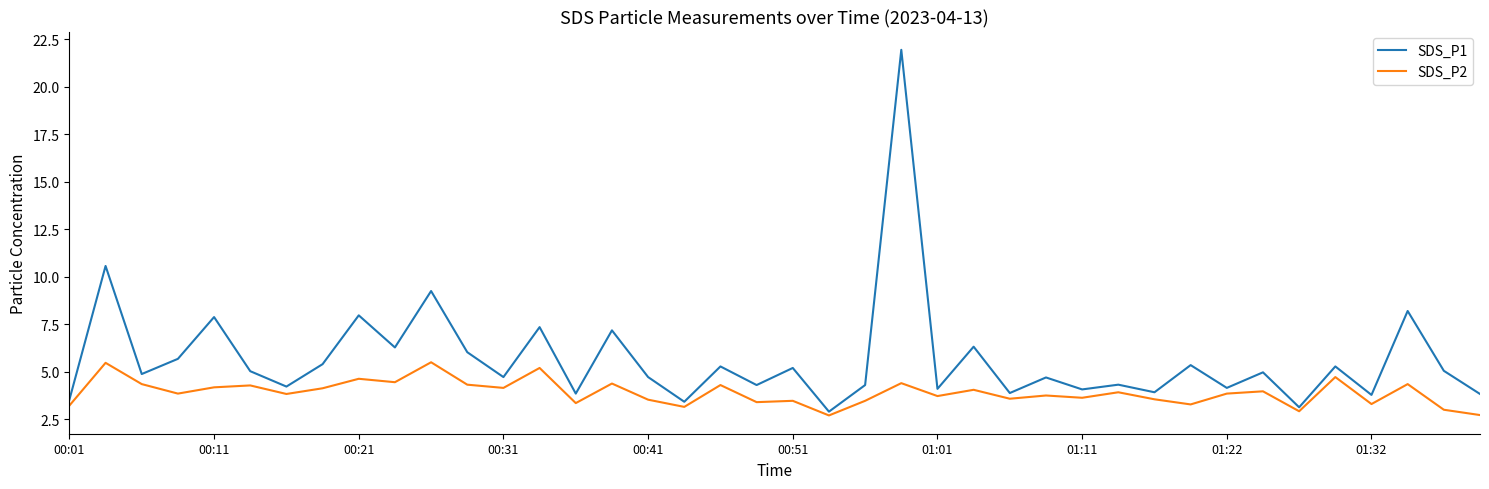

What is the sum of all SDS_P2 values?

156.0